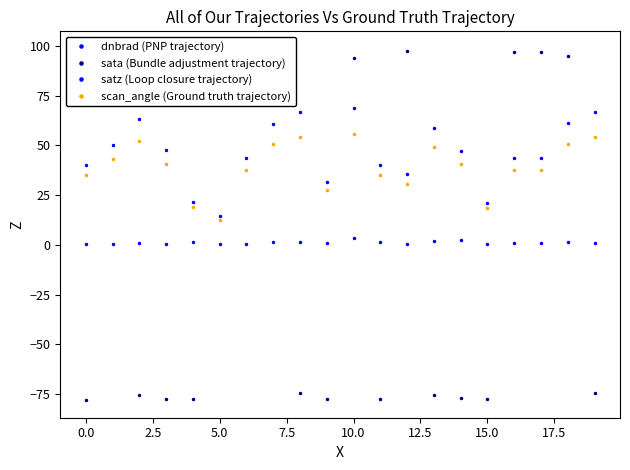

Between 19 and 17.5, which is larger?

17.5